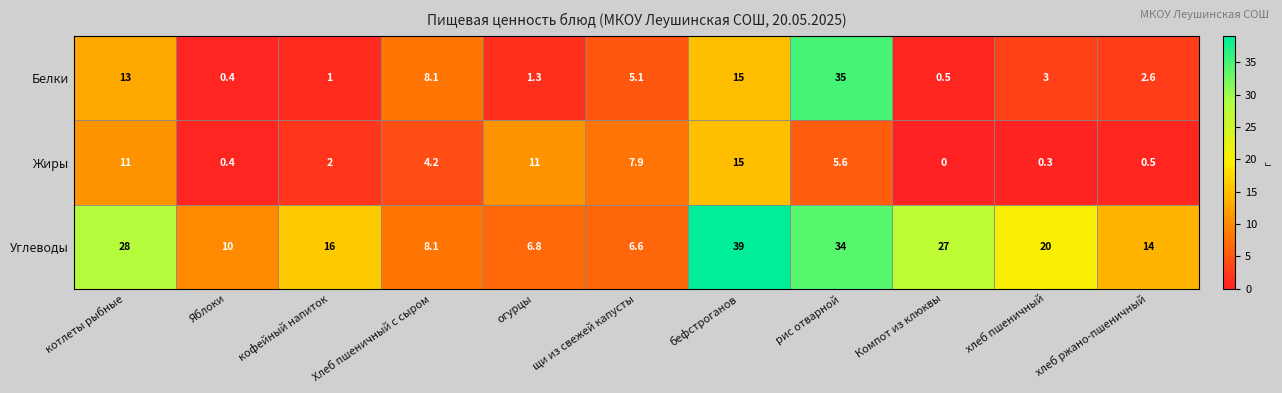

Which series has the largest total across all categories?

Углеводы